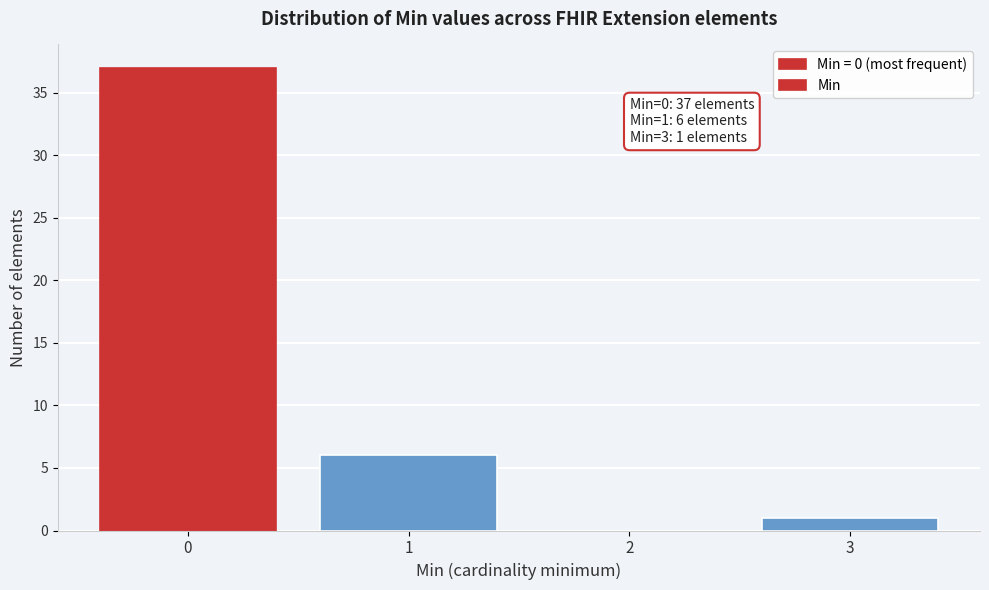

Reading left to right, what are all the values shown in this chart?

0=37	1=6	2=0	3=1